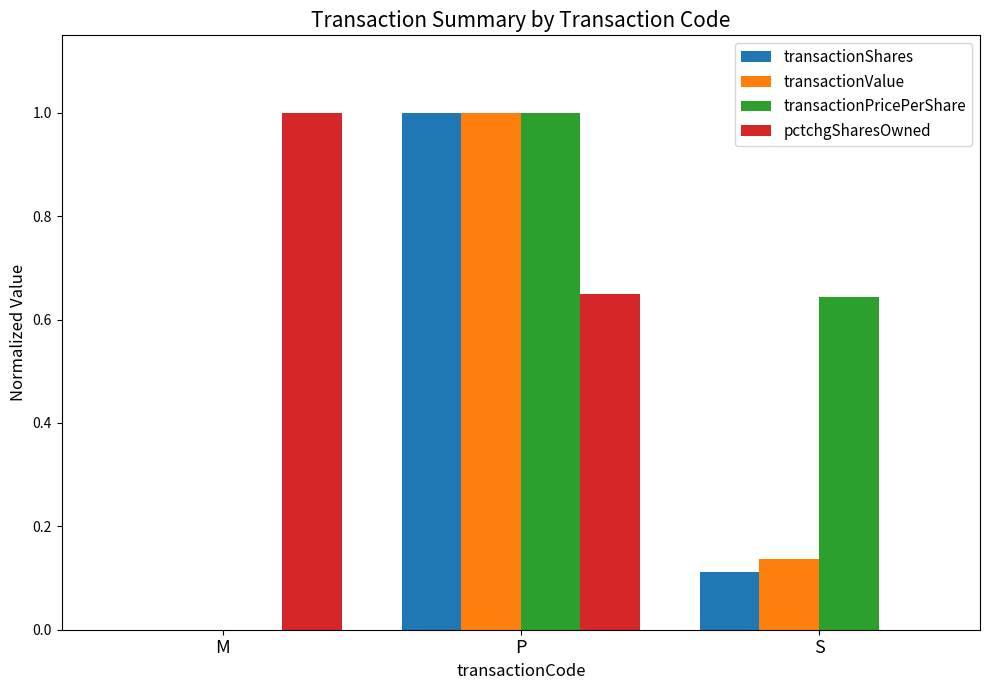

What are all the series names shown in the legend?

transactionShares, transactionValue, transactionPricePerShare, pctchgSharesOwned